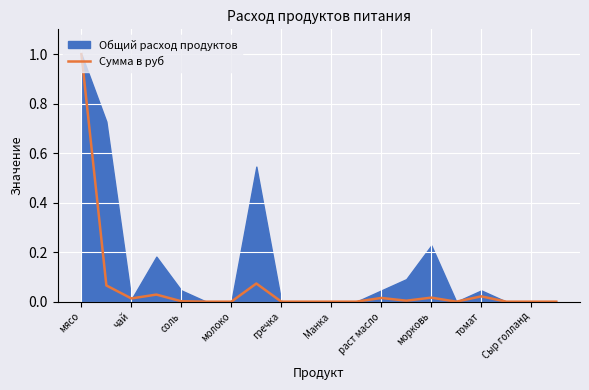

How many interior local valleys (lower than both neighbors) does the data have?

3